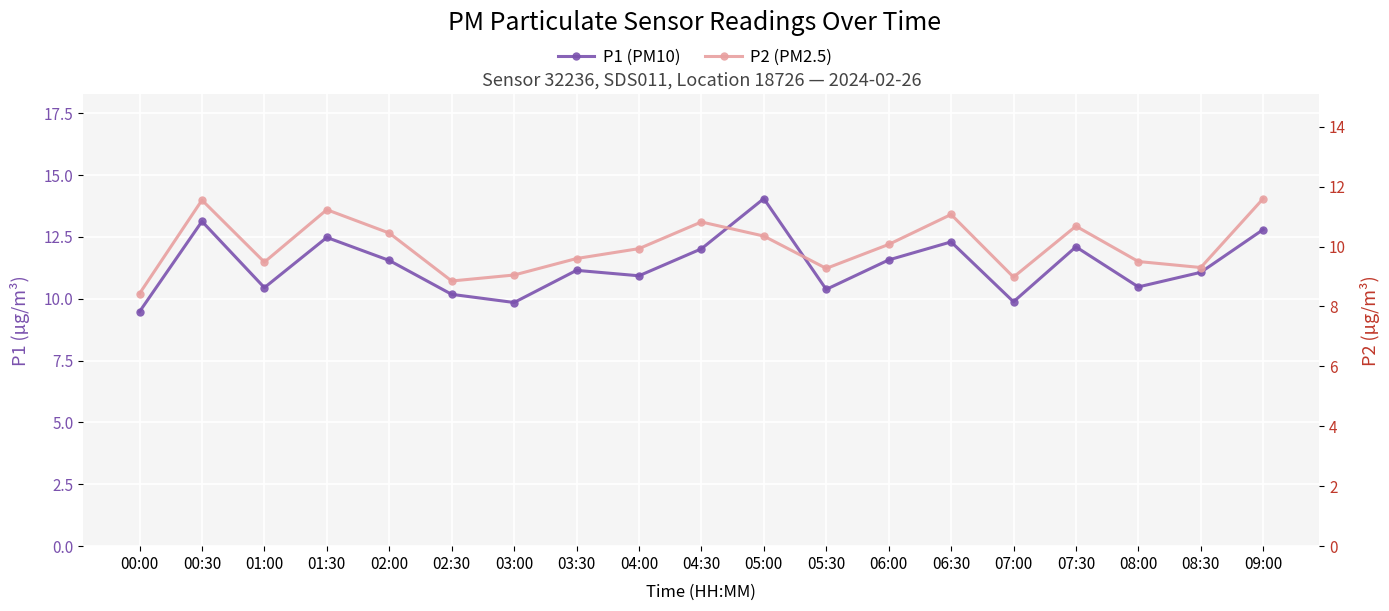

At which category does the chart reach its peak across all series?

05:00